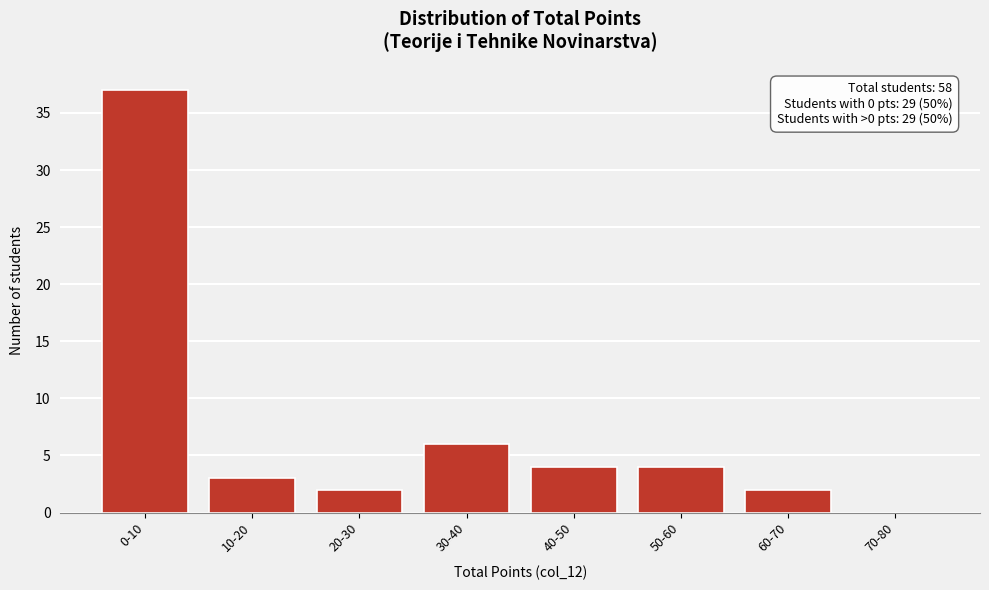

Reading left to right, list all the values displayed in this chart.

0-10=37	10-20=3	20-30=2	30-40=6	40-50=4	50-60=4	60-70=2	70-80=0